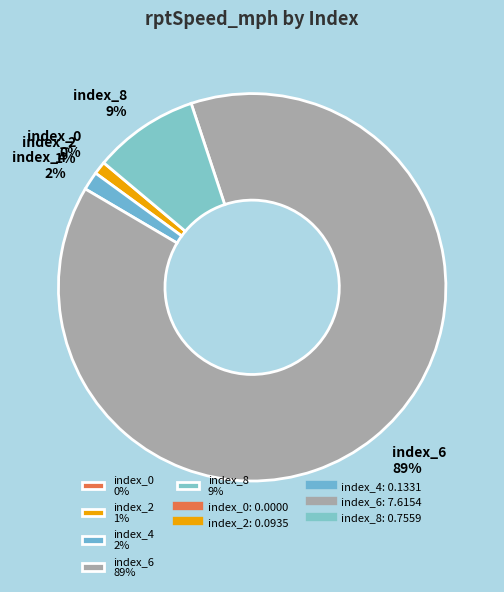

Which slice is the largest?

index_6